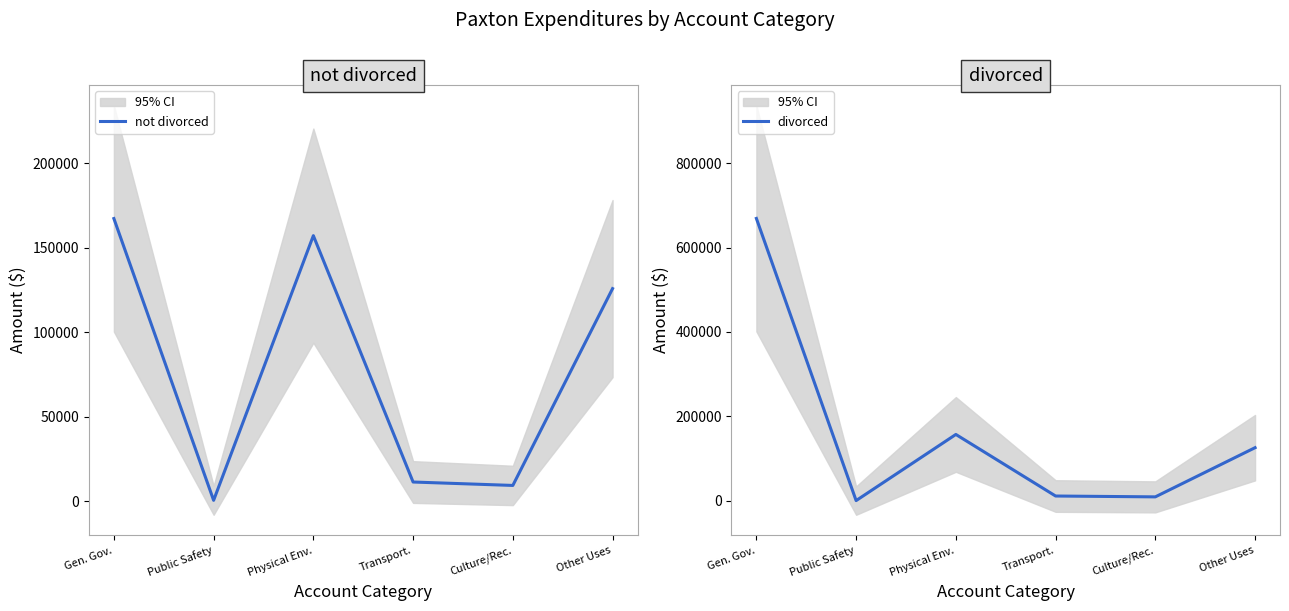

True or false: not divorced and divorced cross at least once.

False